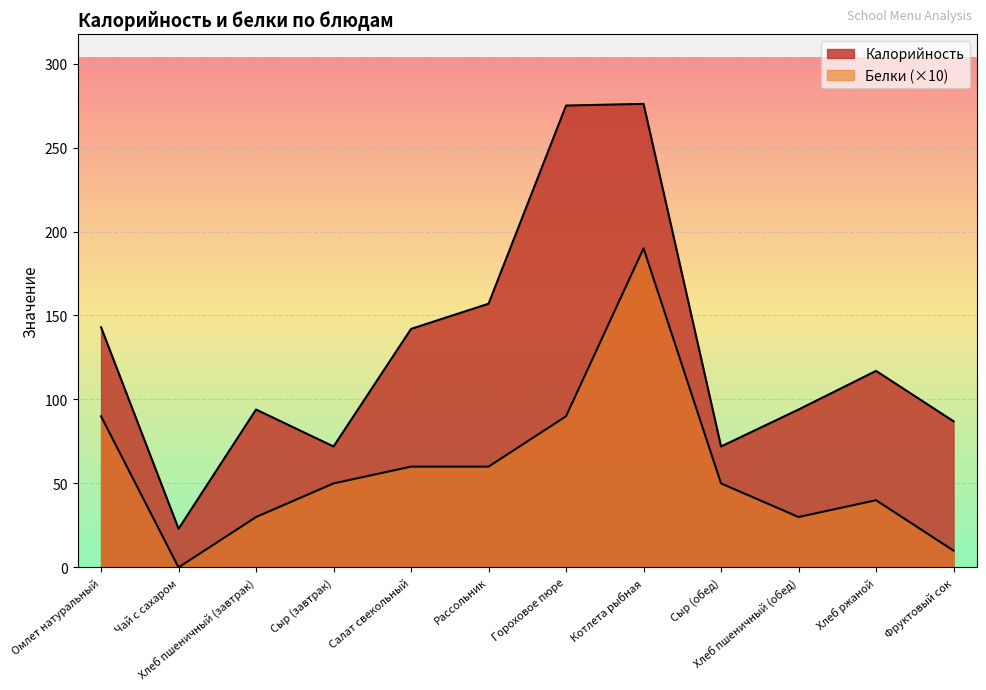

At how many categories does at least one series exceed 31?

11